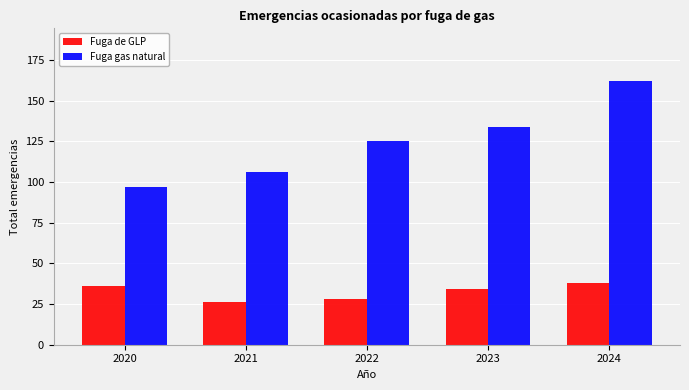

What is the total value across all series at 2023?

168